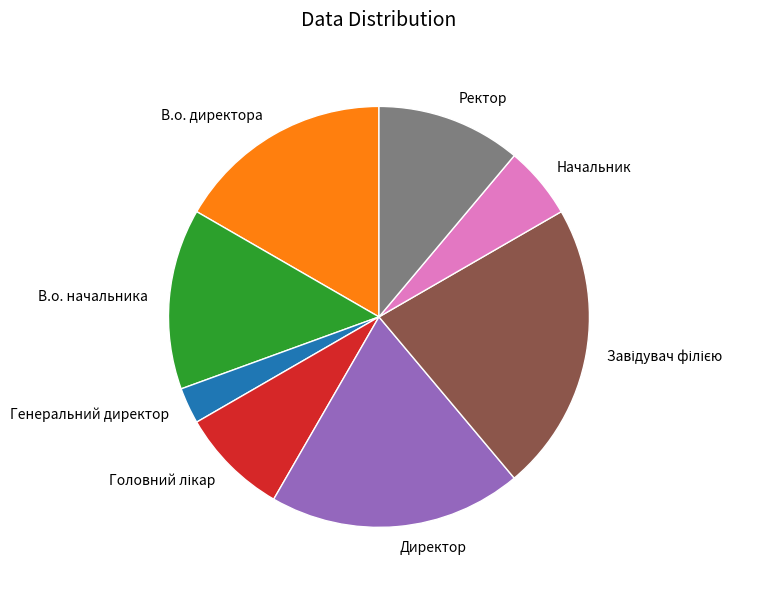

Do Директор and Генеральний директор together represent more than half of the pie?

No